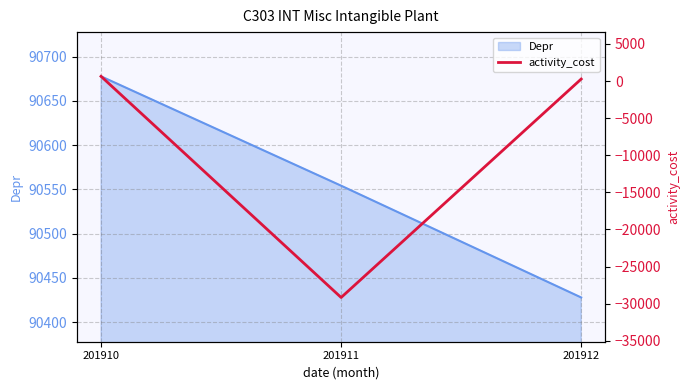

The value of Depr at 201911 is 90554.1. True or false?

True